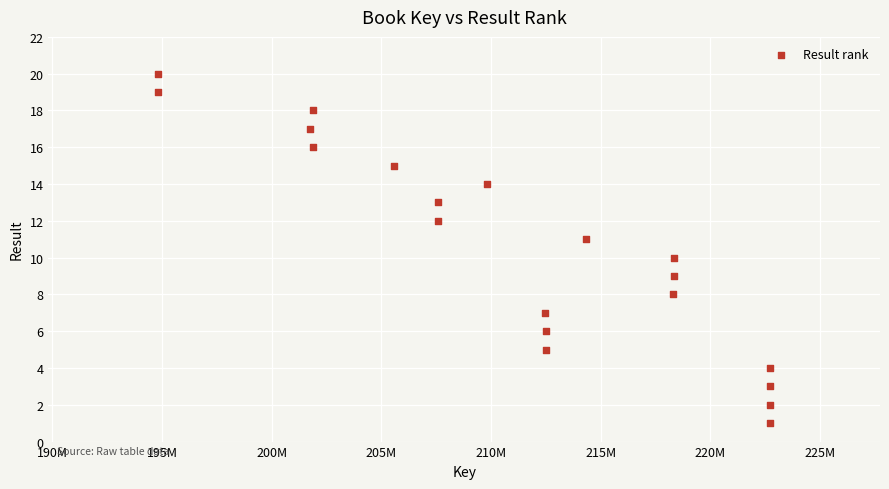

What is the range of Y values (max minus min)?

19